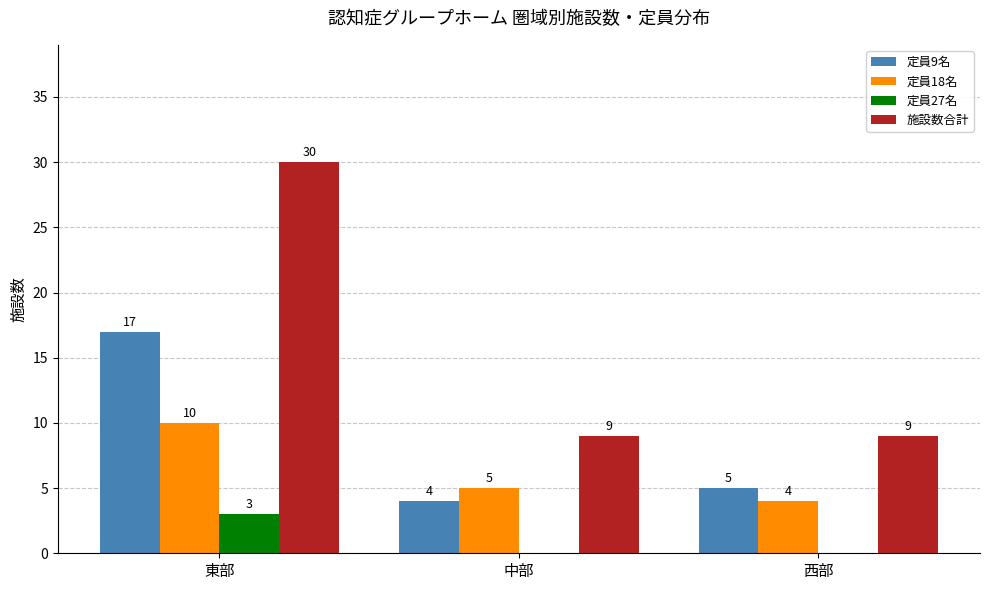

How many 施設数合計 values are between 9 and 30?

3